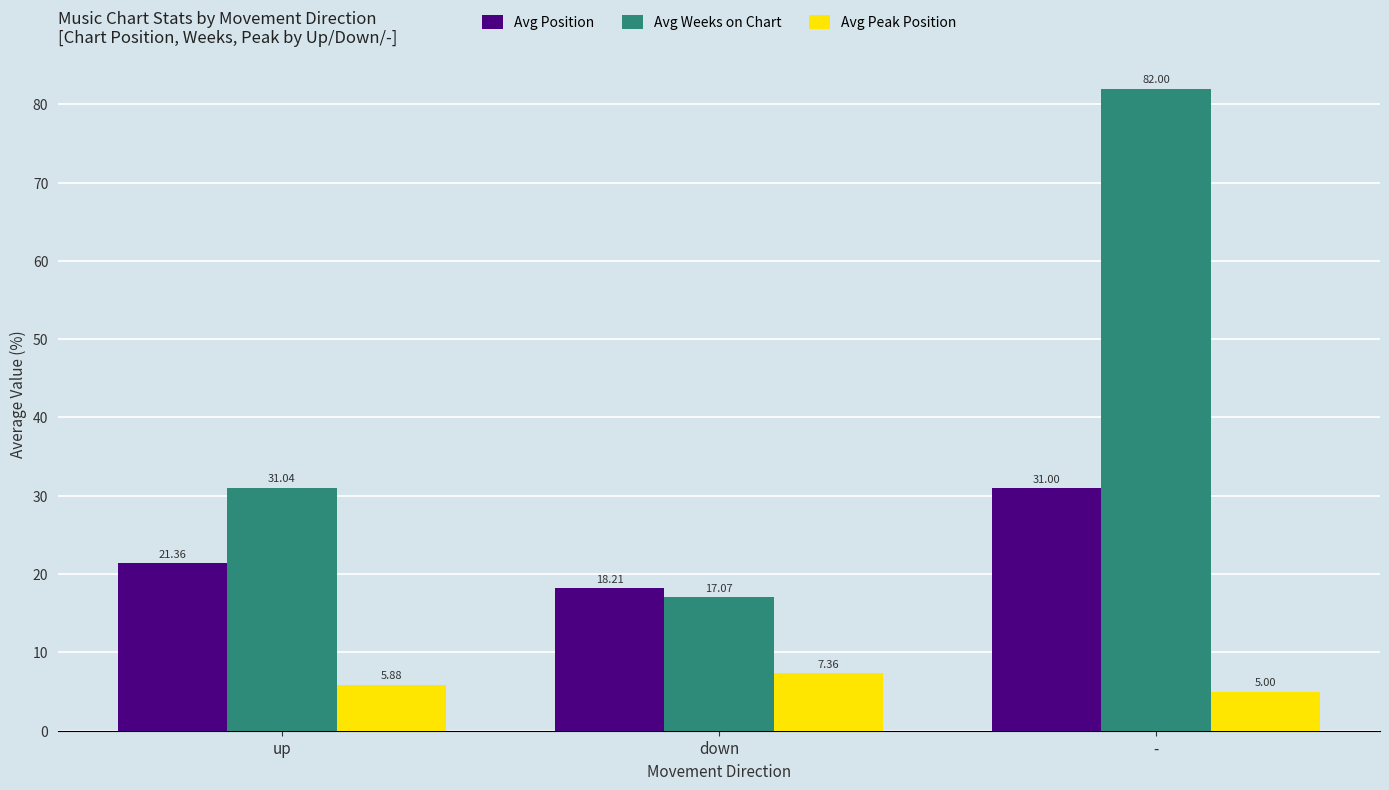

What is the difference between the maximum and minimum values in the Avg Weeks on Chart series?

64.9